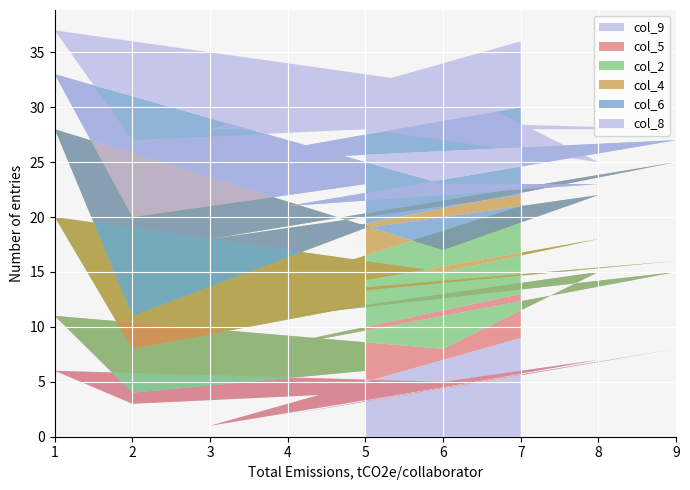

Is it true that col_9 equals 14 at 9?

False